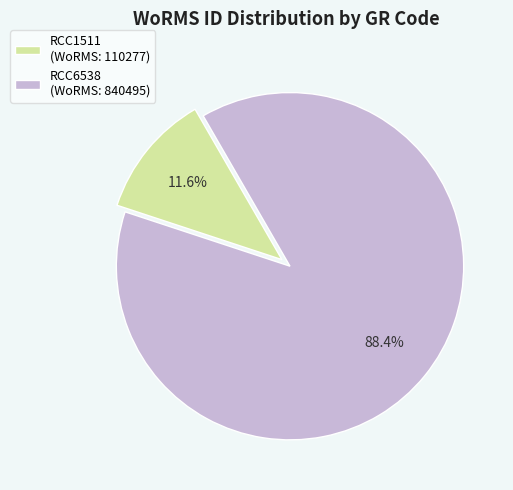

Rank the categories by value from highest to lowest.

RCC6538, RCC1511